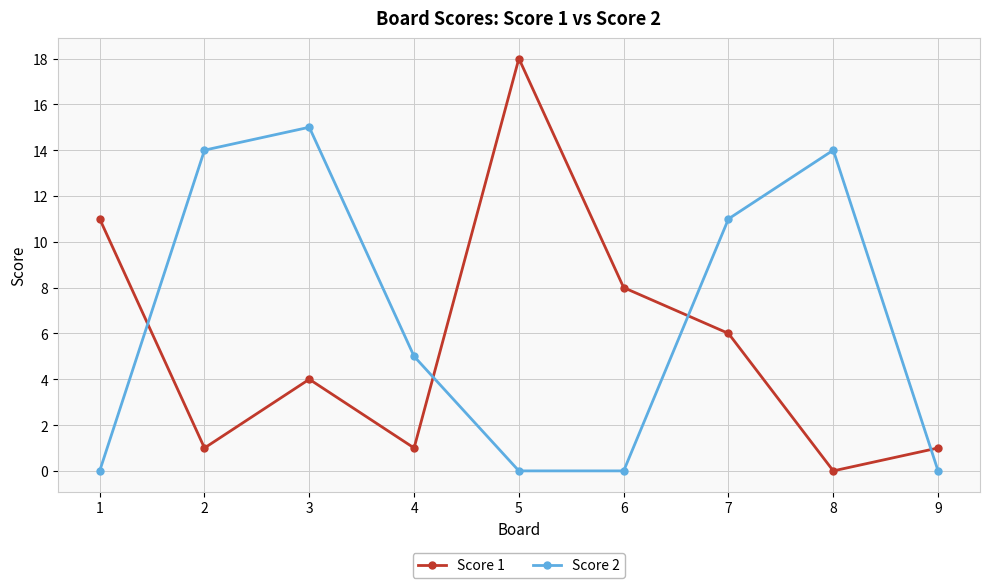

True or false: Score 2 has more than 1 points higher than both neighbors.

True